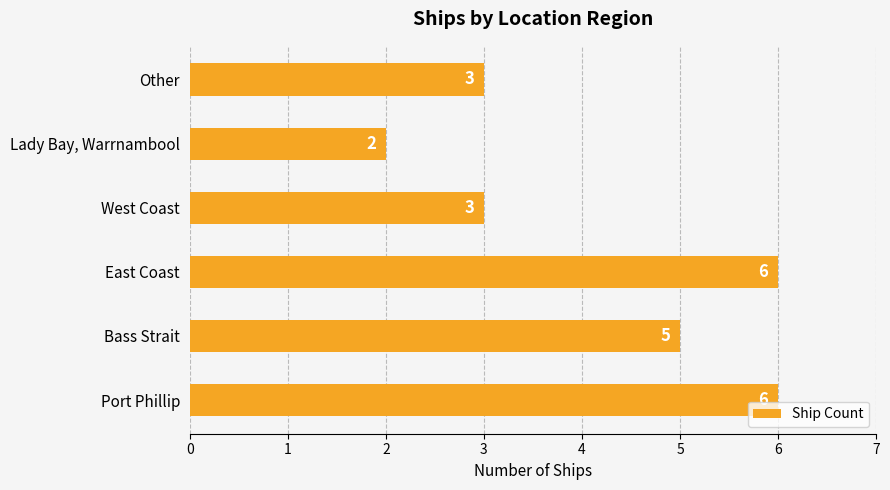

Count the number of categories in the chart.

6